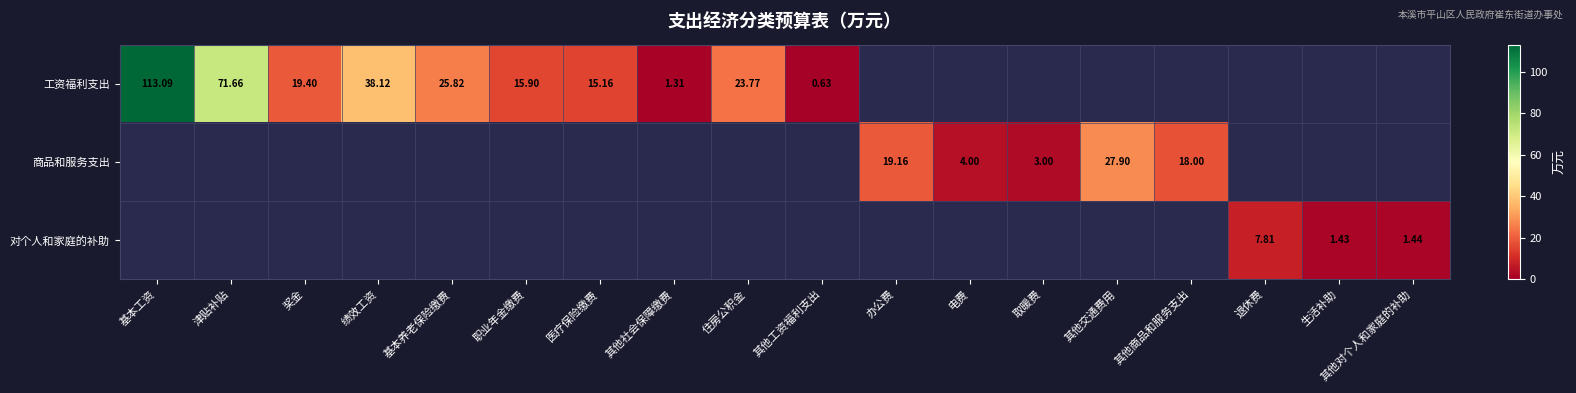

List the labels in order of 对个人和家庭的补助 value, smallest first.

基本工资, 津贴补贴, 奖金, 绩效工资, 基本养老保险缴费, 职业年金缴费, 医疗保险缴费, 其他社会保障缴费, 住房公积金, 其他工资福利支出, 办公费, 电费, 取暖费, 其他交通费用, 其他商品和服务支出, 生活补助, 其他对个人和家庭的补助, 退休费